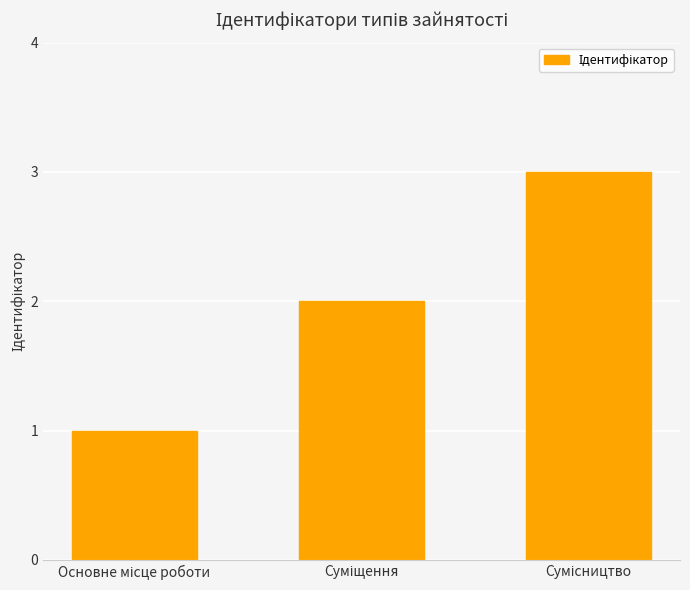

What is the value of the 1st bar from the left?

1